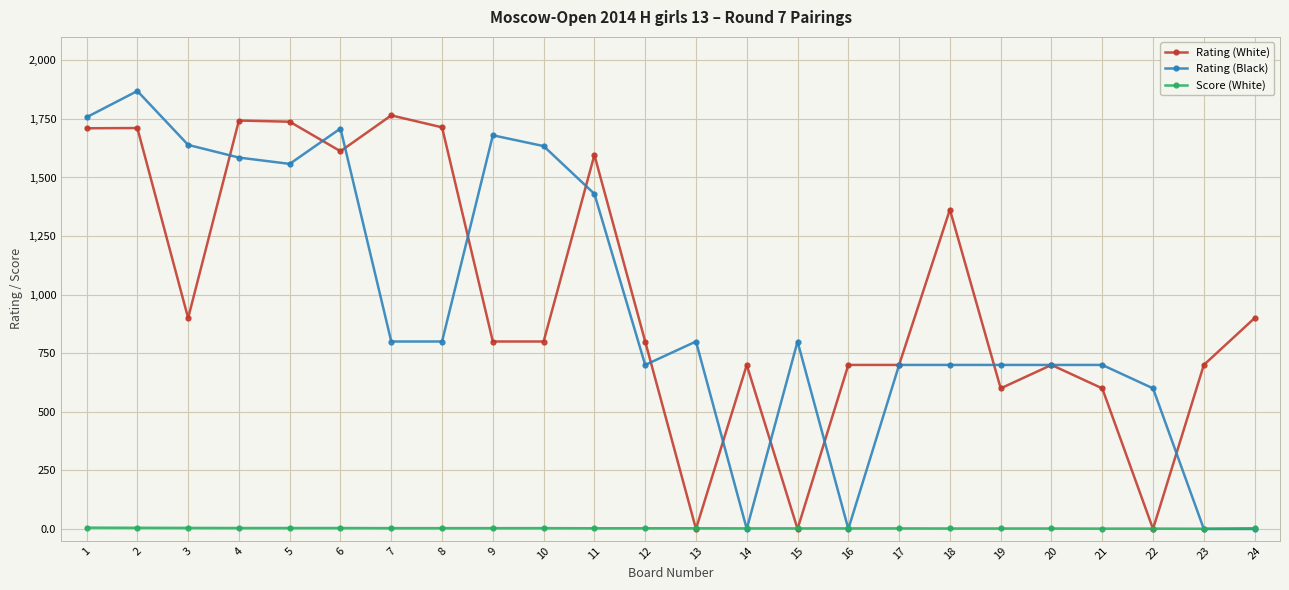

How many values in the Score (White) series are below 3?

10